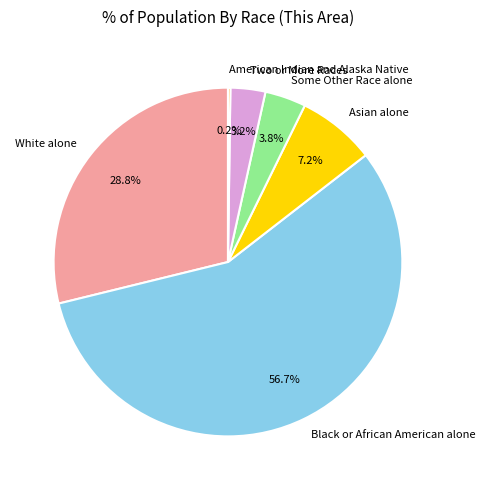

The Some Other Race alone slice represents 9% of the pie. True or false?

False